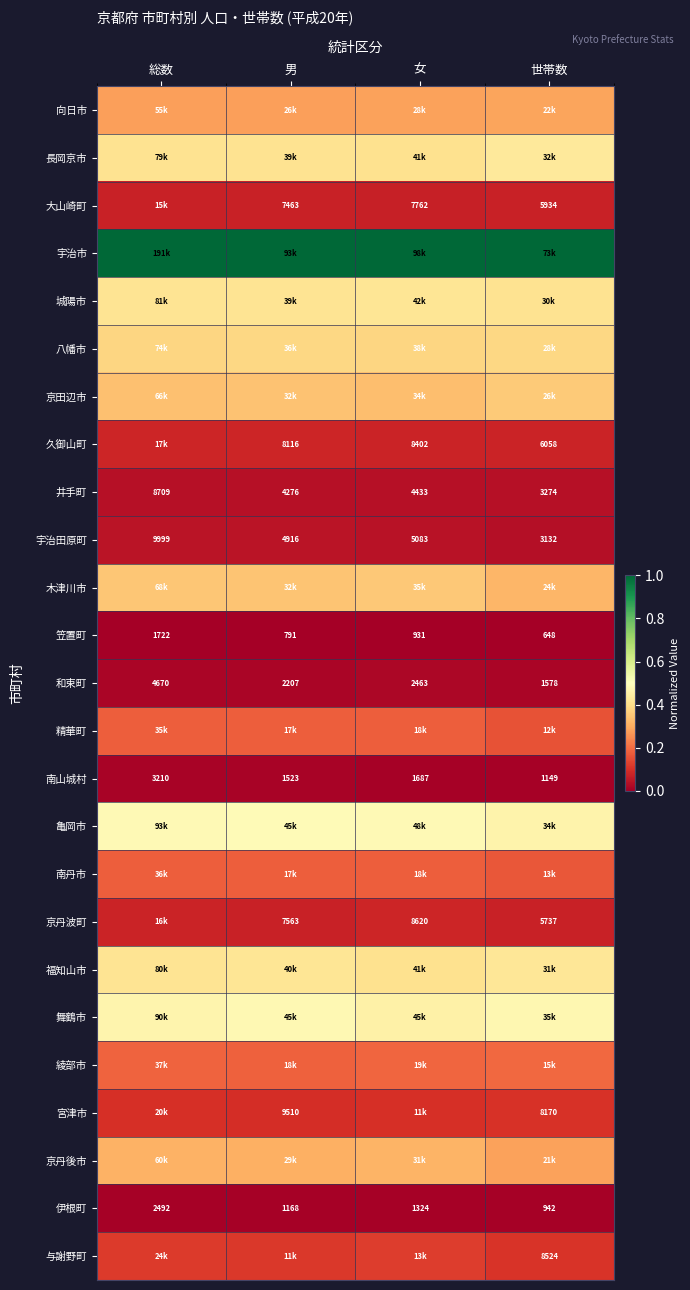

List the labels in order of 井手町 value, largest first.

総数, 女, 男, 世帯数